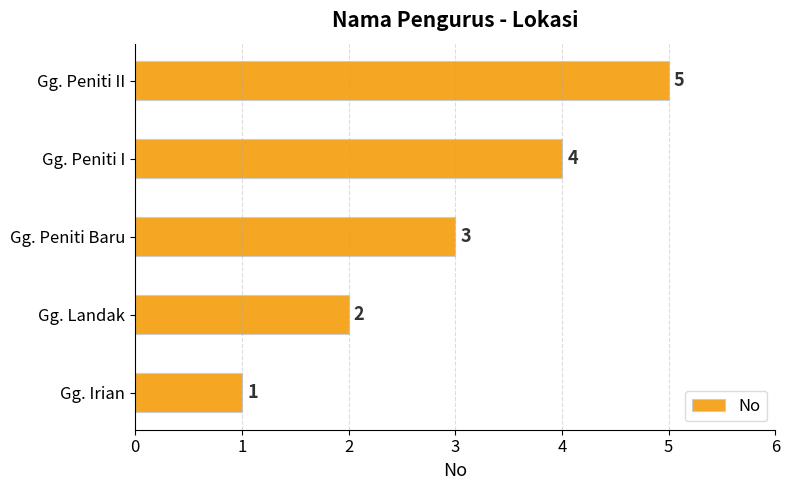

Approximately how many times larger is the value at Gg. Peniti II compared to Gg. Peniti Baru?

1.7